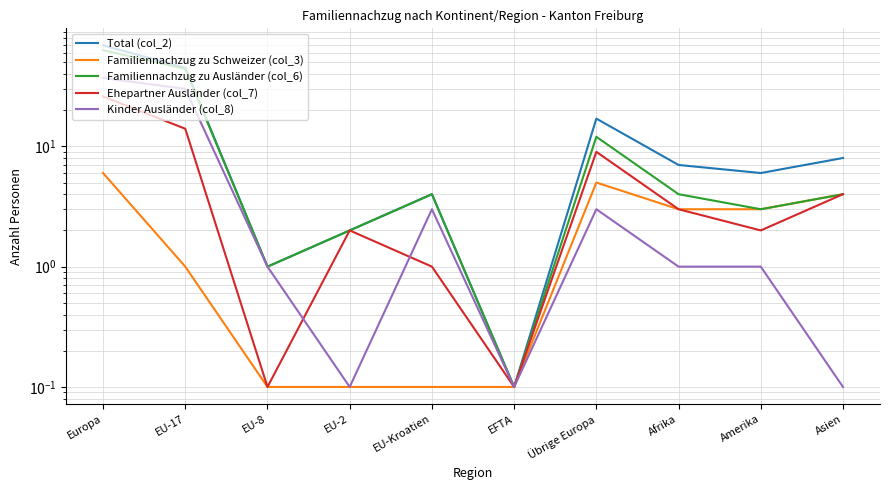

True or false: Ehepartner Ausländer (col_7) and Kinder Ausländer (col_8) intersect in this chart.

True